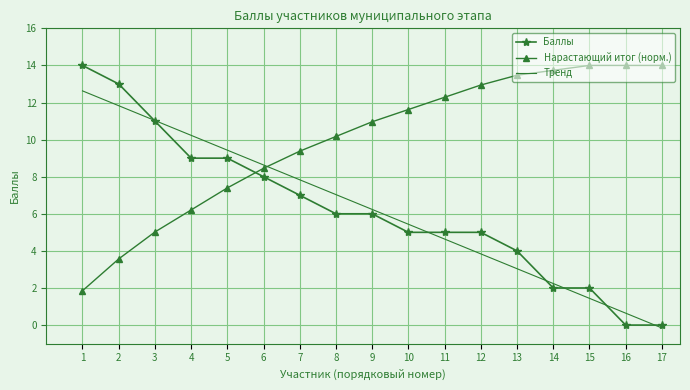

Rank the series at 1 from lowest to highest value.

Нарастающий итог (норм.), Тренд, Баллы